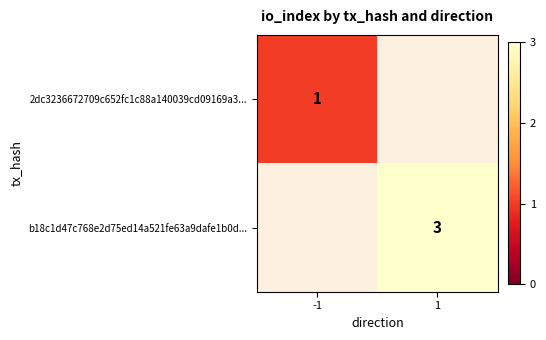

The value of 2dc3236672709c652fc1c88a140039cd09169a3... at -1 is 1. True or false?

True